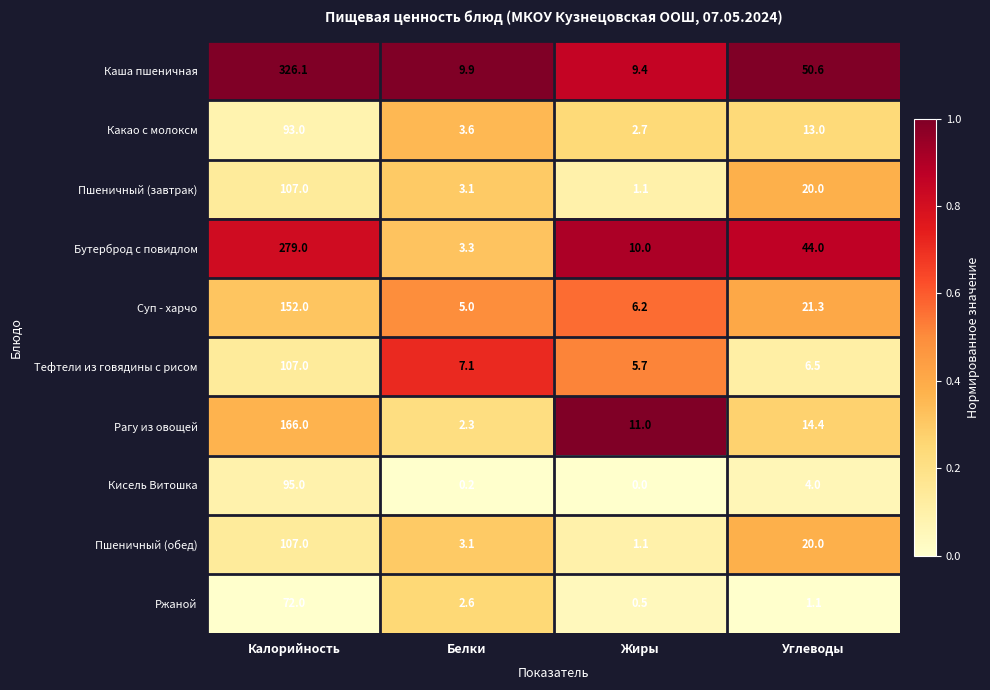

What is the difference between the maximum and minimum values in the Пшеничный (завтрак) series?

105.9